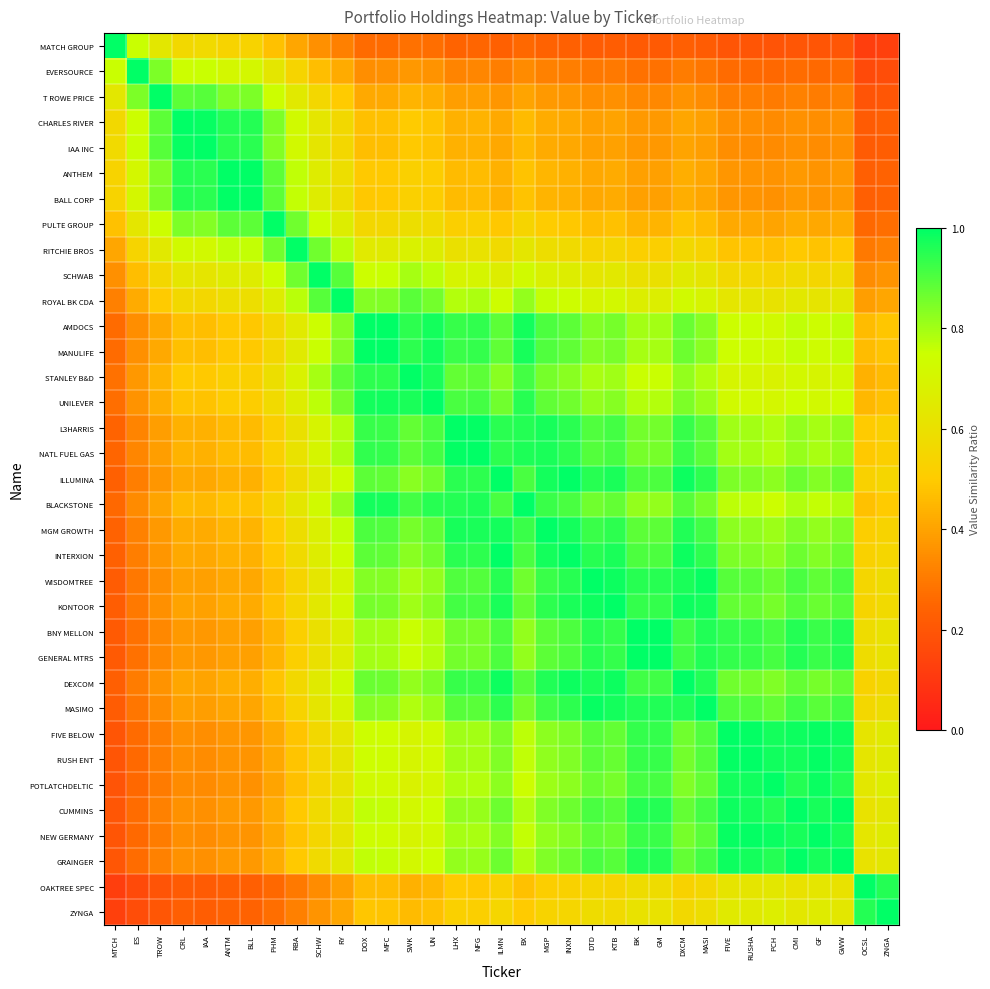

Reading left to right, transcribe all the data shown in this chart.

MATCH GROUP: MTCH=1.0	ES=0.8	TROW=0.6	CRL=0.6	IAA=0.6	ANTM=0.5	BLL=0.5	PHM=0.5	RBA=0.4	SCHW=0.4	RY=0.3	DOX=0.3	MFC=0.3	SWK=0.3	UN=0.3	LHX=0.2	NFG=0.2	ILMN=0.2	BX=0.3	MGP=0.2	INXN=0.2	DTD=0.2	KTB=0.2	BK=0.2	GM=0.2	DXCM=0.2	MASI=0.2	FIVE=0.2	RUSHA=0.2	PCH=0.2	CMI=0.2	GF=0.2	GWW=0.2	OCSL=0.1	ZNGA=0.1
EVERSOURCE: MTCH=0.8	ES=1.0	TROW=0.8	CRL=0.7	IAA=0.8	ANTM=0.7	BLL=0.7	PHM=0.6	RBA=0.5	SCHW=0.5	RY=0.4	DOX=0.4	MFC=0.4	SWK=0.4	UN=0.4	LHX=0.3	NFG=0.3	ILMN=0.3	BX=0.3	MGP=0.3	INXN=0.3	DTD=0.3	KTB=0.3	BK=0.3	GM=0.3	DXCM=0.3	MASI=0.3	FIVE=0.3	RUSHA=0.3	PCH=0.3	CMI=0.3	GF=0.3	GWW=0.3	OCSL=0.2	ZNGA=0.2
T ROWE PRICE: MTCH=0.6	ES=0.8	TROW=1.0	CRL=0.9	IAA=0.9	ANTM=0.8	BLL=0.8	PHM=0.7	RBA=0.6	SCHW=0.6	RY=0.5	DOX=0.4	MFC=0.4	SWK=0.4	UN=0.4	LHX=0.4	NFG=0.4	ILMN=0.4	BX=0.4	MGP=0.4	INXN=0.4	DTD=0.3	KTB=0.4	BK=0.3	GM=0.3	DXCM=0.4	MASI=0.3	FIVE=0.3	RUSHA=0.3	PCH=0.3	CMI=0.3	GF=0.3	GWW=0.3	OCSL=0.2	ZNGA=0.2
CHARLES RIVER: MTCH=0.6	ES=0.7	TROW=0.9	CRL=1.0	IAA=1.0	ANTM=1.0	BLL=1.0	PHM=0.8	RBA=0.7	SCHW=0.6	RY=0.6	DOX=0.5	MFC=0.5	SWK=0.5	UN=0.5	LHX=0.4	NFG=0.4	ILMN=0.4	BX=0.5	MGP=0.4	INXN=0.4	DTD=0.4	KTB=0.4	BK=0.4	GM=0.4	DXCM=0.4	MASI=0.4	FIVE=0.4	RUSHA=0.3	PCH=0.3	CMI=0.4	GF=0.3	GWW=0.4	OCSL=0.2	ZNGA=0.2
IAA INC: MTCH=0.6	ES=0.8	TROW=0.9	CRL=1.0	IAA=1.0	ANTM=0.9	BLL=0.9	PHM=0.8	RBA=0.7	SCHW=0.6	RY=0.6	DOX=0.5	MFC=0.5	SWK=0.5	UN=0.5	LHX=0.4	NFG=0.4	ILMN=0.4	BX=0.5	MGP=0.4	INXN=0.4	DTD=0.4	KTB=0.4	BK=0.4	GM=0.4	DXCM=0.4	MASI=0.4	FIVE=0.3	RUSHA=0.3	PCH=0.3	CMI=0.4	GF=0.3	GWW=0.4	OCSL=0.2	ZNGA=0.2
ANTHEM: MTCH=0.5	ES=0.7	TROW=0.8	CRL=1.0	IAA=0.9	ANTM=1.0	BLL=1.0	PHM=0.9	RBA=0.8	SCHW=0.7	RY=0.6	DOX=0.5	MFC=0.5	SWK=0.5	UN=0.5	LHX=0.5	NFG=0.5	ILMN=0.4	BX=0.5	MGP=0.4	INXN=0.4	DTD=0.4	KTB=0.4	BK=0.4	GM=0.4	DXCM=0.4	MASI=0.4	FIVE=0.4	RUSHA=0.4	PCH=0.4	CMI=0.4	GF=0.4	GWW=0.4	OCSL=0.2	ZNGA=0.2
BALL CORP: MTCH=0.5	ES=0.7	TROW=0.8	CRL=1.0	IAA=0.9	ANTM=1.0	BLL=1.0	PHM=0.9	RBA=0.8	SCHW=0.7	RY=0.6	DOX=0.5	MFC=0.5	SWK=0.5	UN=0.5	LHX=0.5	NFG=0.5	ILMN=0.4	BX=0.5	MGP=0.4	INXN=0.4	DTD=0.4	KTB=0.4	BK=0.4	GM=0.4	DXCM=0.4	MASI=0.4	FIVE=0.4	RUSHA=0.4	PCH=0.4	CMI=0.4	GF=0.4	GWW=0.4	OCSL=0.2	ZNGA=0.2
PULTE GROUP: MTCH=0.5	ES=0.6	TROW=0.7	CRL=0.8	IAA=0.8	ANTM=0.9	BLL=0.9	PHM=1.0	RBA=0.9	SCHW=0.7	RY=0.7	DOX=0.6	MFC=0.6	SWK=0.6	UN=0.6	LHX=0.5	NFG=0.5	ILMN=0.5	BX=0.5	MGP=0.5	INXN=0.5	DTD=0.5	KTB=0.5	BK=0.4	GM=0.4	DXCM=0.5	MASI=0.5	FIVE=0.4	RUSHA=0.4	PCH=0.4	CMI=0.4	GF=0.4	GWW=0.4	OCSL=0.3	ZNGA=0.3
RITCHIE BROS: MTCH=0.4	ES=0.5	TROW=0.6	CRL=0.7	IAA=0.7	ANTM=0.8	BLL=0.8	PHM=0.9	RBA=1.0	SCHW=0.9	RY=0.8	DOX=0.6	MFC=0.6	SWK=0.7	UN=0.7	LHX=0.6	NFG=0.6	ILMN=0.6	BX=0.6	MGP=0.6	INXN=0.6	DTD=0.5	KTB=0.6	BK=0.5	GM=0.5	DXCM=0.6	MASI=0.5	FIVE=0.5	RUSHA=0.5	PCH=0.5	CMI=0.5	GF=0.5	GWW=0.5	OCSL=0.3	ZNGA=0.3
SCHWAB: MTCH=0.4	ES=0.5	TROW=0.6	CRL=0.6	IAA=0.6	ANTM=0.7	BLL=0.7	PHM=0.7	RBA=0.9	SCHW=1.0	RY=0.9	DOX=0.7	MFC=0.8	SWK=0.8	UN=0.8	LHX=0.7	NFG=0.7	ILMN=0.7	BX=0.7	MGP=0.7	INXN=0.7	DTD=0.6	KTB=0.6	BK=0.6	GM=0.6	DXCM=0.7	MASI=0.6	FIVE=0.6	RUSHA=0.6	PCH=0.5	CMI=0.6	GF=0.6	GWW=0.6	OCSL=0.3	ZNGA=0.4
ROYAL BK CDA: MTCH=0.3	ES=0.4	TROW=0.5	CRL=0.6	IAA=0.6	ANTM=0.6	BLL=0.6	PHM=0.7	RBA=0.8	SCHW=0.9	RY=1.0	DOX=0.8	MFC=0.8	SWK=0.9	UN=0.9	LHX=0.8	NFG=0.8	ILMN=0.7	BX=0.8	MGP=0.8	INXN=0.7	DTD=0.7	KTB=0.7	BK=0.7	GM=0.7	DXCM=0.7	MASI=0.7	FIVE=0.6	RUSHA=0.6	PCH=0.6	CMI=0.6	GF=0.6	GWW=0.6	OCSL=0.4	ZNGA=0.4
AMDOCS: MTCH=0.3	ES=0.4	TROW=0.4	CRL=0.5	IAA=0.5	ANTM=0.5	BLL=0.5	PHM=0.6	RBA=0.6	SCHW=0.7	RY=0.8	DOX=1.0	MFC=1.0	SWK=0.9	UN=1.0	LHX=0.9	NFG=0.9	ILMN=0.9	BX=1.0	MGP=0.9	INXN=0.9	DTD=0.8	KTB=0.9	BK=0.8	GM=0.8	DXCM=0.9	MASI=0.8	FIVE=0.7	RUSHA=0.7	PCH=0.7	CMI=0.8	GF=0.7	GWW=0.8	OCSL=0.5	ZNGA=0.5
MANULIFE: MTCH=0.3	ES=0.4	TROW=0.4	CRL=0.5	IAA=0.5	ANTM=0.5	BLL=0.5	PHM=0.6	RBA=0.6	SCHW=0.8	RY=0.8	DOX=1.0	MFC=1.0	SWK=0.9	UN=1.0	LHX=0.9	NFG=0.9	ILMN=0.9	BX=1.0	MGP=0.9	INXN=0.9	DTD=0.8	KTB=0.9	BK=0.8	GM=0.8	DXCM=0.9	MASI=0.8	FIVE=0.7	RUSHA=0.7	PCH=0.7	CMI=0.8	GF=0.7	GWW=0.8	OCSL=0.5	ZNGA=0.5
STANLEY B&D: MTCH=0.3	ES=0.4	TROW=0.4	CRL=0.5	IAA=0.5	ANTM=0.5	BLL=0.5	PHM=0.6	RBA=0.7	SCHW=0.8	RY=0.9	DOX=0.9	MFC=0.9	SWK=1.0	UN=1.0	LHX=0.9	NFG=0.9	ILMN=0.8	BX=0.9	MGP=0.9	INXN=0.8	DTD=0.8	KTB=0.8	BK=0.8	GM=0.8	DXCM=0.8	MASI=0.8	FIVE=0.7	RUSHA=0.7	PCH=0.7	CMI=0.7	GF=0.7	GWW=0.7	OCSL=0.4	ZNGA=0.5
UNILEVER: MTCH=0.3	ES=0.4	TROW=0.4	CRL=0.5	IAA=0.5	ANTM=0.5	BLL=0.5	PHM=0.6	RBA=0.7	SCHW=0.8	RY=0.9	DOX=1.0	MFC=1.0	SWK=1.0	UN=1.0	LHX=0.9	NFG=0.9	ILMN=0.9	BX=1.0	MGP=0.9	INXN=0.9	DTD=0.8	KTB=0.8	BK=0.8	GM=0.8	DXCM=0.8	MASI=0.8	FIVE=0.7	RUSHA=0.7	PCH=0.7	CMI=0.7	GF=0.7	GWW=0.7	OCSL=0.5	ZNGA=0.5
L3HARRIS: MTCH=0.2	ES=0.3	TROW=0.4	CRL=0.4	IAA=0.4	ANTM=0.5	BLL=0.5	PHM=0.5	RBA=0.6	SCHW=0.7	RY=0.8	DOX=0.9	MFC=0.9	SWK=0.9	UN=0.9	LHX=1.0	NFG=1.0	ILMN=0.9	BX=1.0	MGP=1.0	INXN=0.9	DTD=0.9	KTB=0.9	BK=0.9	GM=0.9	DXCM=0.9	MASI=0.9	FIVE=0.8	RUSHA=0.8	PCH=0.8	CMI=0.8	GF=0.8	GWW=0.8	OCSL=0.5	ZNGA=0.5
NATL FUEL GAS: MTCH=0.2	ES=0.3	TROW=0.4	CRL=0.4	IAA=0.4	ANTM=0.5	BLL=0.5	PHM=0.5	RBA=0.6	SCHW=0.7	RY=0.8	DOX=0.9	MFC=0.9	SWK=0.9	UN=0.9	LHX=1.0	NFG=1.0	ILMN=0.9	BX=1.0	MGP=1.0	INXN=0.9	DTD=0.9	KTB=0.9	BK=0.9	GM=0.9	DXCM=0.9	MASI=0.9	FIVE=0.8	RUSHA=0.8	PCH=0.8	CMI=0.8	GF=0.8	GWW=0.8	OCSL=0.5	ZNGA=0.5
ILLUMINA: MTCH=0.2	ES=0.3	TROW=0.4	CRL=0.4	IAA=0.4	ANTM=0.4	BLL=0.4	PHM=0.5	RBA=0.6	SCHW=0.7	RY=0.7	DOX=0.9	MFC=0.9	SWK=0.8	UN=0.9	LHX=0.9	NFG=0.9	ILMN=1.0	BX=0.9	MGP=1.0	INXN=1.0	DTD=1.0	KTB=1.0	BK=0.9	GM=0.9	DXCM=1.0	MASI=0.9	FIVE=0.8	RUSHA=0.8	PCH=0.8	CMI=0.9	GF=0.8	GWW=0.9	OCSL=0.5	ZNGA=0.5
BLACKSTONE: MTCH=0.3	ES=0.3	TROW=0.4	CRL=0.5	IAA=0.5	ANTM=0.5	BLL=0.5	PHM=0.5	RBA=0.6	SCHW=0.7	RY=0.8	DOX=1.0	MFC=1.0	SWK=0.9	UN=1.0	LHX=1.0	NFG=1.0	ILMN=0.9	BX=1.0	MGP=0.9	INXN=0.9	DTD=0.9	KTB=0.9	BK=0.8	GM=0.8	DXCM=0.9	MASI=0.9	FIVE=0.8	RUSHA=0.8	PCH=0.7	CMI=0.8	GF=0.8	GWW=0.8	OCSL=0.5	ZNGA=0.5
MGM GROWTH: MTCH=0.2	ES=0.3	TROW=0.4	CRL=0.4	IAA=0.4	ANTM=0.4	BLL=0.4	PHM=0.5	RBA=0.6	SCHW=0.7	RY=0.8	DOX=0.9	MFC=0.9	SWK=0.9	UN=0.9	LHX=1.0	NFG=1.0	ILMN=1.0	BX=0.9	MGP=1.0	INXN=1.0	DTD=0.9	KTB=0.9	BK=0.9	GM=0.9	DXCM=1.0	MASI=0.9	FIVE=0.8	RUSHA=0.8	PCH=0.8	CMI=0.8	GF=0.8	GWW=0.8	OCSL=0.5	ZNGA=0.5
INTERXION: MTCH=0.2	ES=0.3	TROW=0.4	CRL=0.4	IAA=0.4	ANTM=0.4	BLL=0.4	PHM=0.5	RBA=0.6	SCHW=0.7	RY=0.7	DOX=0.9	MFC=0.9	SWK=0.8	UN=0.9	LHX=0.9	NFG=0.9	ILMN=1.0	BX=0.9	MGP=1.0	INXN=1.0	DTD=1.0	KTB=1.0	BK=0.9	GM=0.9	DXCM=1.0	MASI=0.9	FIVE=0.8	RUSHA=0.8	PCH=0.8	CMI=0.9	GF=0.8	GWW=0.9	OCSL=0.5	ZNGA=0.5
WISDOMTREE: MTCH=0.2	ES=0.3	TROW=0.3	CRL=0.4	IAA=0.4	ANTM=0.4	BLL=0.4	PHM=0.5	RBA=0.5	SCHW=0.6	RY=0.7	DOX=0.8	MFC=0.8	SWK=0.8	UN=0.8	LHX=0.9	NFG=0.9	ILMN=1.0	BX=0.9	MGP=0.9	INXN=1.0	DTD=1.0	KTB=1.0	BK=1.0	GM=1.0	DXCM=1.0	MASI=1.0	FIVE=0.9	RUSHA=0.9	PCH=0.9	CMI=0.9	GF=0.9	GWW=0.9	OCSL=0.6	ZNGA=0.6
KONTOOR: MTCH=0.2	ES=0.3	TROW=0.4	CRL=0.4	IAA=0.4	ANTM=0.4	BLL=0.4	PHM=0.5	RBA=0.6	SCHW=0.6	RY=0.7	DOX=0.9	MFC=0.9	SWK=0.8	UN=0.8	LHX=0.9	NFG=0.9	ILMN=1.0	BX=0.9	MGP=0.9	INXN=1.0	DTD=1.0	KTB=1.0	BK=0.9	GM=0.9	DXCM=1.0	MASI=1.0	FIVE=0.9	RUSHA=0.9	PCH=0.9	CMI=0.9	GF=0.9	GWW=0.9	OCSL=0.5	ZNGA=0.6
BNY MELLON: MTCH=0.2	ES=0.3	TROW=0.3	CRL=0.4	IAA=0.4	ANTM=0.4	BLL=0.4	PHM=0.4	RBA=0.5	SCHW=0.6	RY=0.7	DOX=0.8	MFC=0.8	SWK=0.8	UN=0.8	LHX=0.9	NFG=0.9	ILMN=0.9	BX=0.8	MGP=0.9	INXN=0.9	DTD=1.0	KTB=0.9	BK=1.0	GM=1.0	DXCM=0.9	MASI=1.0	FIVE=0.9	RUSHA=0.9	PCH=0.9	CMI=1.0	GF=0.9	GWW=1.0	OCSL=0.6	ZNGA=0.6
GENERAL MTRS: MTCH=0.2	ES=0.3	TROW=0.3	CRL=0.4	IAA=0.4	ANTM=0.4	BLL=0.4	PHM=0.4	RBA=0.5	SCHW=0.6	RY=0.7	DOX=0.8	MFC=0.8	SWK=0.8	UN=0.8	LHX=0.9	NFG=0.9	ILMN=0.9	BX=0.8	MGP=0.9	INXN=0.9	DTD=1.0	KTB=0.9	BK=1.0	GM=1.0	DXCM=0.9	MASI=1.0	FIVE=0.9	RUSHA=0.9	PCH=0.9	CMI=1.0	GF=0.9	GWW=1.0	OCSL=0.6	ZNGA=0.6
DEXCOM: MTCH=0.2	ES=0.3	TROW=0.4	CRL=0.4	IAA=0.4	ANTM=0.4	BLL=0.4	PHM=0.5	RBA=0.6	SCHW=0.7	RY=0.7	DOX=0.9	MFC=0.9	SWK=0.8	UN=0.8	LHX=0.9	NFG=0.9	ILMN=1.0	BX=0.9	MGP=1.0	INXN=1.0	DTD=1.0	KTB=1.0	BK=0.9	GM=0.9	DXCM=1.0	MASI=1.0	FIVE=0.9	RUSHA=0.9	PCH=0.8	CMI=0.9	GF=0.9	GWW=0.9	OCSL=0.5	ZNGA=0.6
MASIMO: MTCH=0.2	ES=0.3	TROW=0.3	CRL=0.4	IAA=0.4	ANTM=0.4	BLL=0.4	PHM=0.5	RBA=0.5	SCHW=0.6	RY=0.7	DOX=0.8	MFC=0.8	SWK=0.8	UN=0.8	LHX=0.9	NFG=0.9	ILMN=0.9	BX=0.9	MGP=0.9	INXN=0.9	DTD=1.0	KTB=1.0	BK=1.0	GM=1.0	DXCM=1.0	MASI=1.0	FIVE=0.9	RUSHA=0.9	PCH=0.9	CMI=0.9	GF=0.9	GWW=0.9	OCSL=0.6	ZNGA=0.6
FIVE BELOW: MTCH=0.2	ES=0.3	TROW=0.3	CRL=0.4	IAA=0.3	ANTM=0.4	BLL=0.4	PHM=0.4	RBA=0.5	SCHW=0.6	RY=0.6	DOX=0.7	MFC=0.7	SWK=0.7	UN=0.7	LHX=0.8	NFG=0.8	ILMN=0.8	BX=0.8	MGP=0.8	INXN=0.8	DTD=0.9	KTB=0.9	BK=0.9	GM=0.9	DXCM=0.9	MASI=0.9	FIVE=1.0	RUSHA=1.0	PCH=1.0	CMI=1.0	GF=1.0	GWW=1.0	OCSL=0.6	ZNGA=0.6
RUSH ENT: MTCH=0.2	ES=0.3	TROW=0.3	CRL=0.3	IAA=0.3	ANTM=0.4	BLL=0.4	PHM=0.4	RBA=0.5	SCHW=0.6	RY=0.6	DOX=0.7	MFC=0.7	SWK=0.7	UN=0.7	LHX=0.8	NFG=0.8	ILMN=0.8	BX=0.8	MGP=0.8	INXN=0.8	DTD=0.9	KTB=0.9	BK=0.9	GM=0.9	DXCM=0.9	MASI=0.9	FIVE=1.0	RUSHA=1.0	PCH=1.0	CMI=1.0	GF=1.0	GWW=1.0	OCSL=0.6	ZNGA=0.7
POTLATCHDELTIC: MTCH=0.2	ES=0.3	TROW=0.3	CRL=0.3	IAA=0.3	ANTM=0.4	BLL=0.4	PHM=0.4	RBA=0.5	SCHW=0.5	RY=0.6	DOX=0.7	MFC=0.7	SWK=0.7	UN=0.7	LHX=0.8	NFG=0.8	ILMN=0.8	BX=0.7	MGP=0.8	INXN=0.8	DTD=0.9	KTB=0.9	BK=0.9	GM=0.9	DXCM=0.8	MASI=0.9	FIVE=1.0	RUSHA=1.0	PCH=1.0	CMI=1.0	GF=1.0	GWW=1.0	OCSL=0.6	ZNGA=0.7
CUMMINS: MTCH=0.2	ES=0.3	TROW=0.3	CRL=0.4	IAA=0.4	ANTM=0.4	BLL=0.4	PHM=0.4	RBA=0.5	SCHW=0.6	RY=0.6	DOX=0.8	MFC=0.8	SWK=0.7	UN=0.7	LHX=0.8	NFG=0.8	ILMN=0.9	BX=0.8	MGP=0.8	INXN=0.9	DTD=0.9	KTB=0.9	BK=1.0	GM=1.0	DXCM=0.9	MASI=0.9	FIVE=1.0	RUSHA=1.0	PCH=1.0	CMI=1.0	GF=1.0	GWW=1.0	OCSL=0.6	ZNGA=0.6
NEW GERMANY: MTCH=0.2	ES=0.3	TROW=0.3	CRL=0.3	IAA=0.3	ANTM=0.4	BLL=0.4	PHM=0.4	RBA=0.5	SCHW=0.6	RY=0.6	DOX=0.7	MFC=0.7	SWK=0.7	UN=0.7	LHX=0.8	NFG=0.8	ILMN=0.8	BX=0.8	MGP=0.8	INXN=0.8	DTD=0.9	KTB=0.9	BK=0.9	GM=0.9	DXCM=0.9	MASI=0.9	FIVE=1.0	RUSHA=1.0	PCH=1.0	CMI=1.0	GF=1.0	GWW=1.0	OCSL=0.6	ZNGA=0.7
GRAINGER: MTCH=0.2	ES=0.3	TROW=0.3	CRL=0.4	IAA=0.4	ANTM=0.4	BLL=0.4	PHM=0.4	RBA=0.5	SCHW=0.6	RY=0.6	DOX=0.8	MFC=0.8	SWK=0.7	UN=0.7	LHX=0.8	NFG=0.8	ILMN=0.9	BX=0.8	MGP=0.8	INXN=0.9	DTD=0.9	KTB=0.9	BK=1.0	GM=1.0	DXCM=0.9	MASI=0.9	FIVE=1.0	RUSHA=1.0	PCH=1.0	CMI=1.0	GF=1.0	GWW=1.0	OCSL=0.6	ZNGA=0.6
OAKTREE SPEC: MTCH=0.1	ES=0.2	TROW=0.2	CRL=0.2	IAA=0.2	ANTM=0.2	BLL=0.2	PHM=0.3	RBA=0.3	SCHW=0.3	RY=0.4	DOX=0.5	MFC=0.5	SWK=0.4	UN=0.5	LHX=0.5	NFG=0.5	ILMN=0.5	BX=0.5	MGP=0.5	INXN=0.5	DTD=0.6	KTB=0.5	BK=0.6	GM=0.6	DXCM=0.5	MASI=0.6	FIVE=0.6	RUSHA=0.6	PCH=0.6	CMI=0.6	GF=0.6	GWW=0.6	OCSL=1.0	ZNGA=1.0
ZYNGA: MTCH=0.1	ES=0.2	TROW=0.2	CRL=0.2	IAA=0.2	ANTM=0.2	BLL=0.2	PHM=0.3	RBA=0.3	SCHW=0.4	RY=0.4	DOX=0.5	MFC=0.5	SWK=0.5	UN=0.5	LHX=0.5	NFG=0.5	ILMN=0.5	BX=0.5	MGP=0.5	INXN=0.5	DTD=0.6	KTB=0.6	BK=0.6	GM=0.6	DXCM=0.6	MASI=0.6	FIVE=0.6	RUSHA=0.7	PCH=0.7	CMI=0.6	GF=0.7	GWW=0.6	OCSL=1.0	ZNGA=1.0